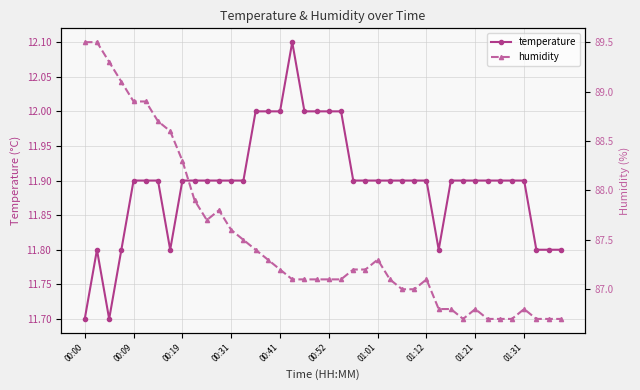

True or false: temperature and humidity intersect in this chart.

False